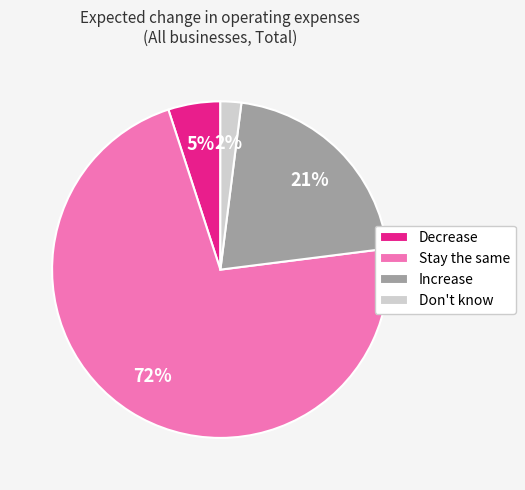

Is it true that Stay the same is 72% of the pie?

True